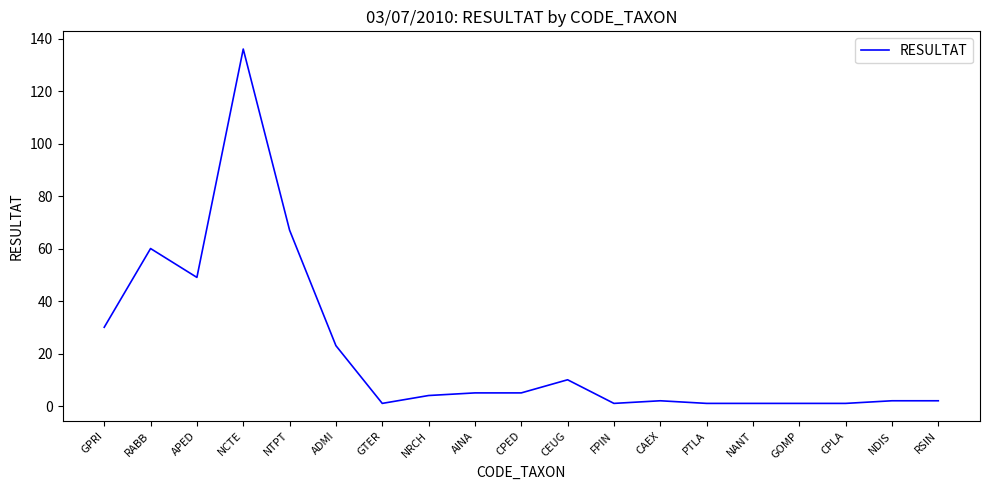

At which category does the chart reach its peak across all series?

NCTE